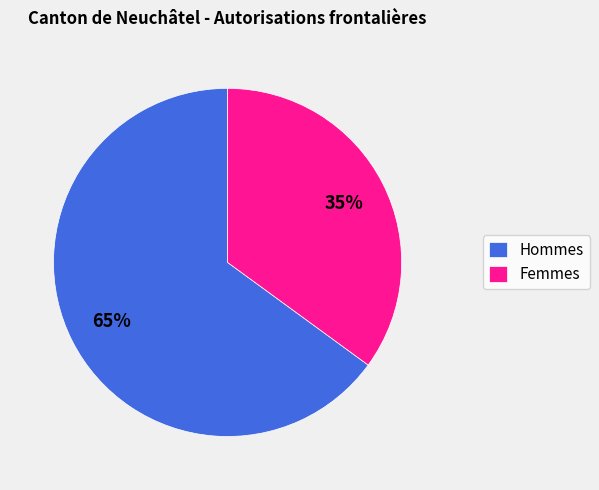

Is the sum of Femmes and Hommes greater than half?

Yes